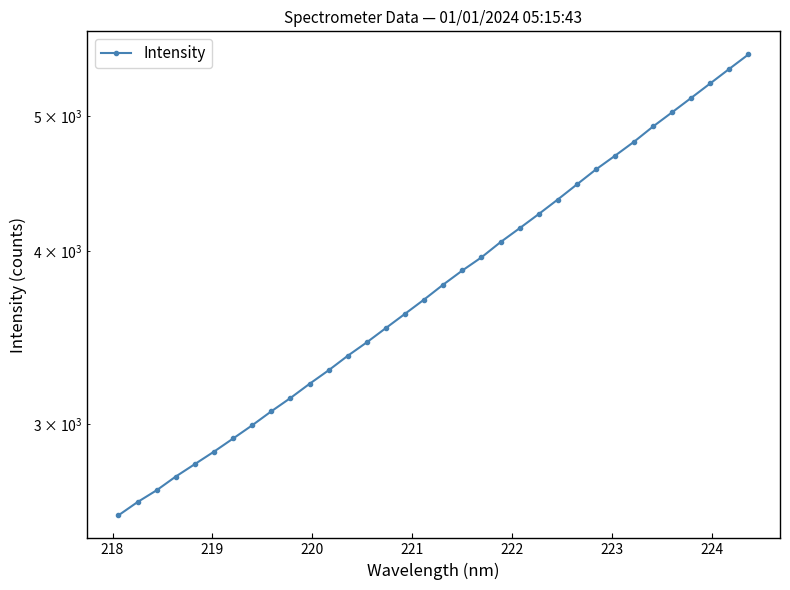

Reading right to left, transcribe all the data shown in this chart.

5541.4	5410.6	5281.5	5155.9	5034.2	4916.8	4793.7	4683.3	4577.9	4465.3	4355.2	4251.0	4152.4	4057.7	3956.3	3871.1	3781.6	3689.2	3602.8	3518.9	3436.4	3360.3	3280.4	3207.5	3132.8	3064.5	2994.2	2929.2	2866.1	2807.5	2750.1	2688.1	2636.0	2578.5